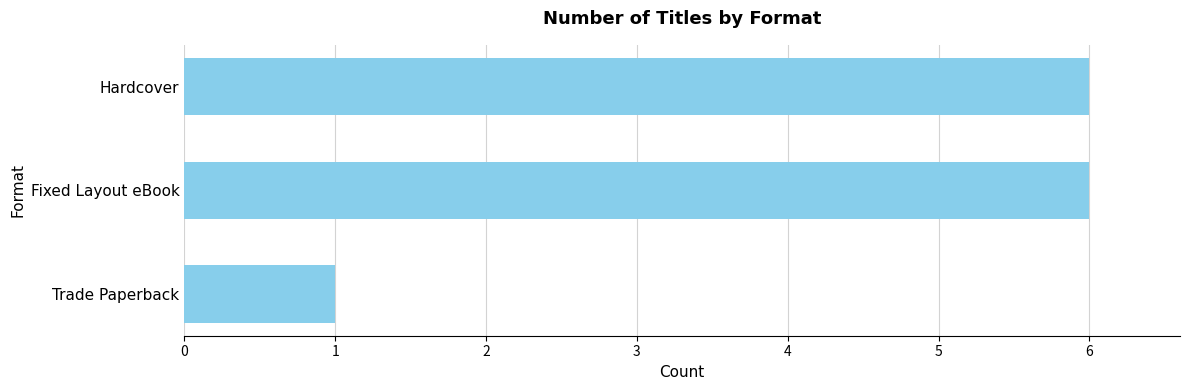

The chart shows a value of 6 at Fixed Layout eBook. True or false?

True